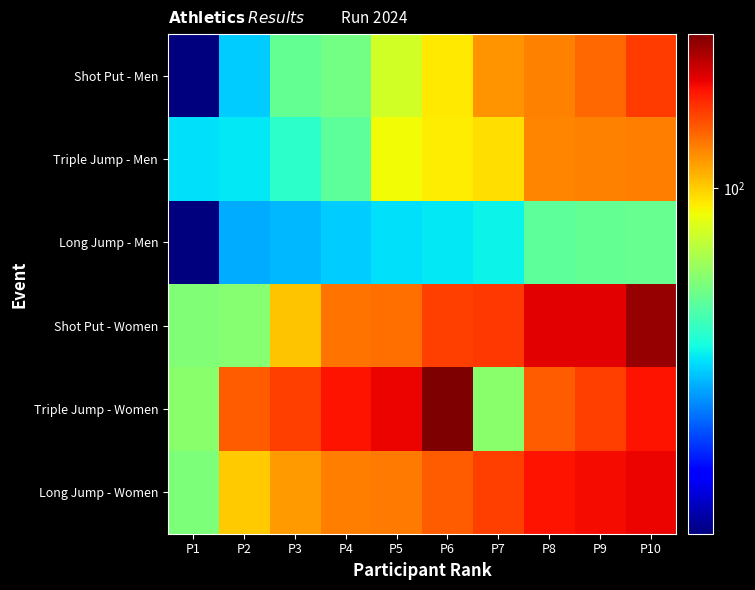

Reading left to right, what are all the values shown in this chart?

Shot Put - Men: P1=13	P2=34	P3=52	P4=55	P5=77	P6=92	P7=120	P8=127	P9=138	P10=157
Triple Jump - Men: P1=36	P2=37	P3=43	P4=51	P5=87	P6=91	P7=95	P8=125	P9=127	P10=129
Long Jump - Men: P1=13	P2=31	P3=32	P4=34	P5=36	P6=37	P7=38	P8=51	P9=52	P10=53
Shot Put - Women: P1=58	P2=59	P3=103	P4=133	P5=135	P6=156	P7=160	P8=192	P9=193	P10=233
Triple Jump - Women: P1=60	P2=143	P3=156	P4=180	P5=188	P6=249	P7=60	P8=143	P9=156	P10=180
Long Jump - Women: P1=57	P2=101	P3=117	P4=128	P5=130	P6=143	P7=156	P8=180	P9=183	P10=188